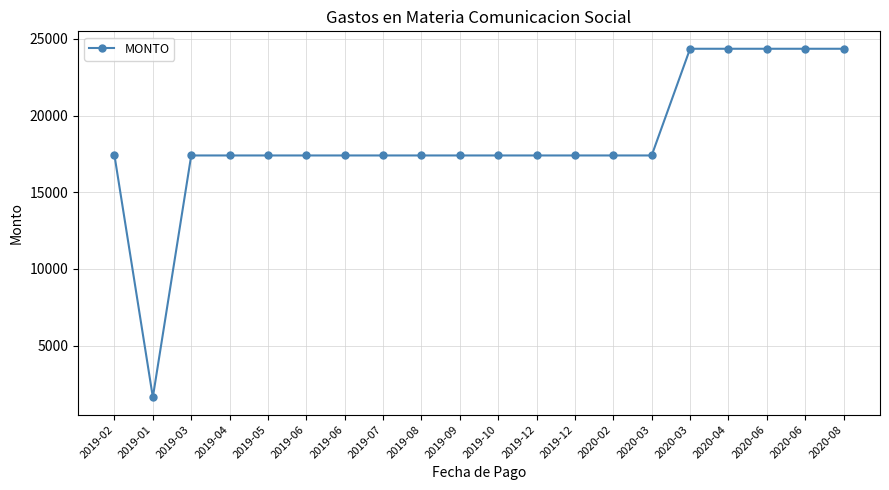

Which category has the highest value across all series?

2020-03